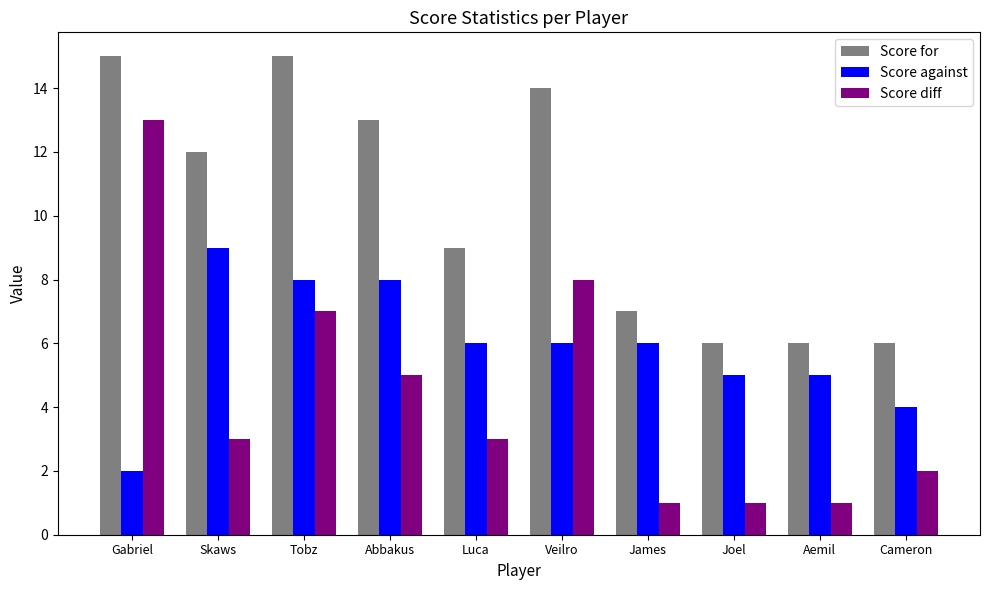

True or false: Score against has a value of 8 at Aemil.

False